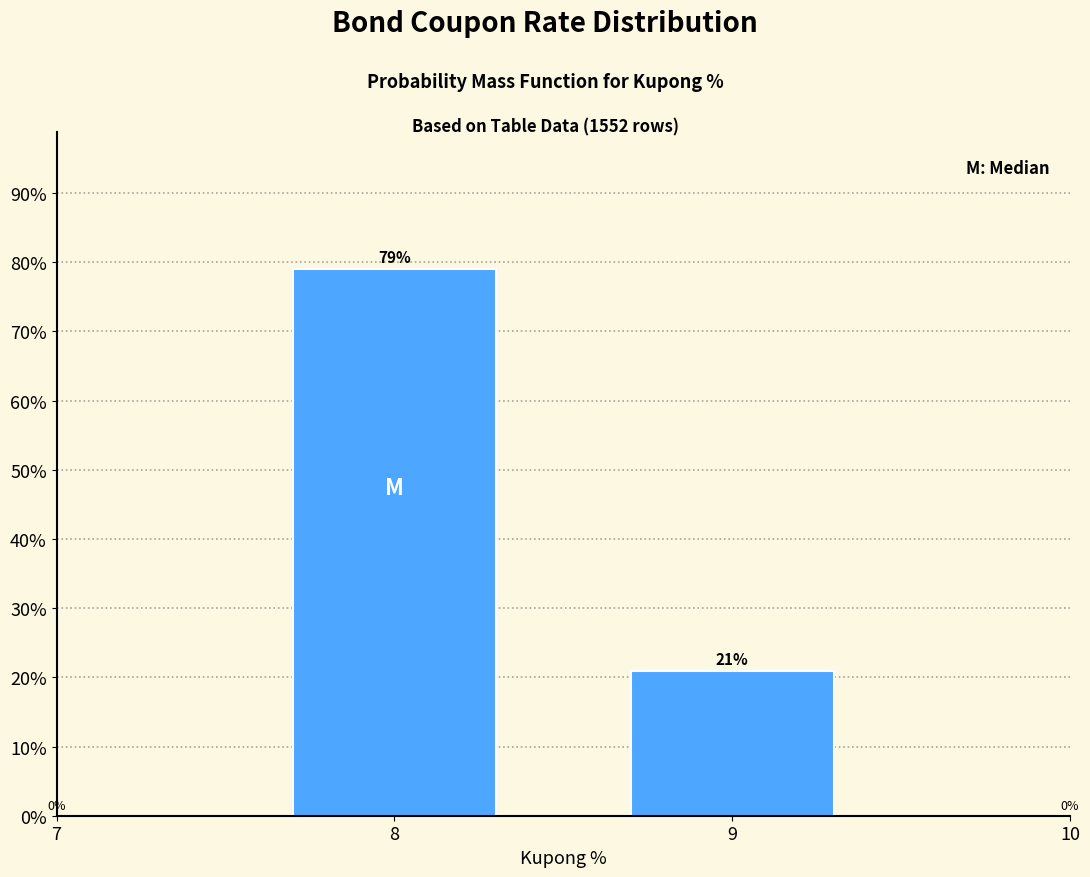

List the labels in order of value, smallest first.

9, 8